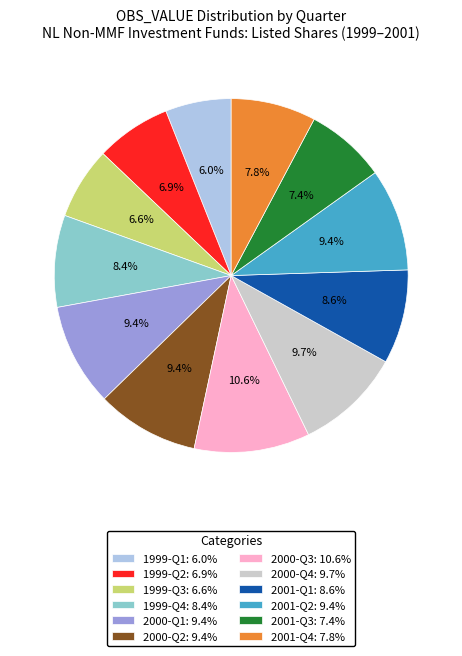

What is the smallest slice in the pie chart?

1999-Q1